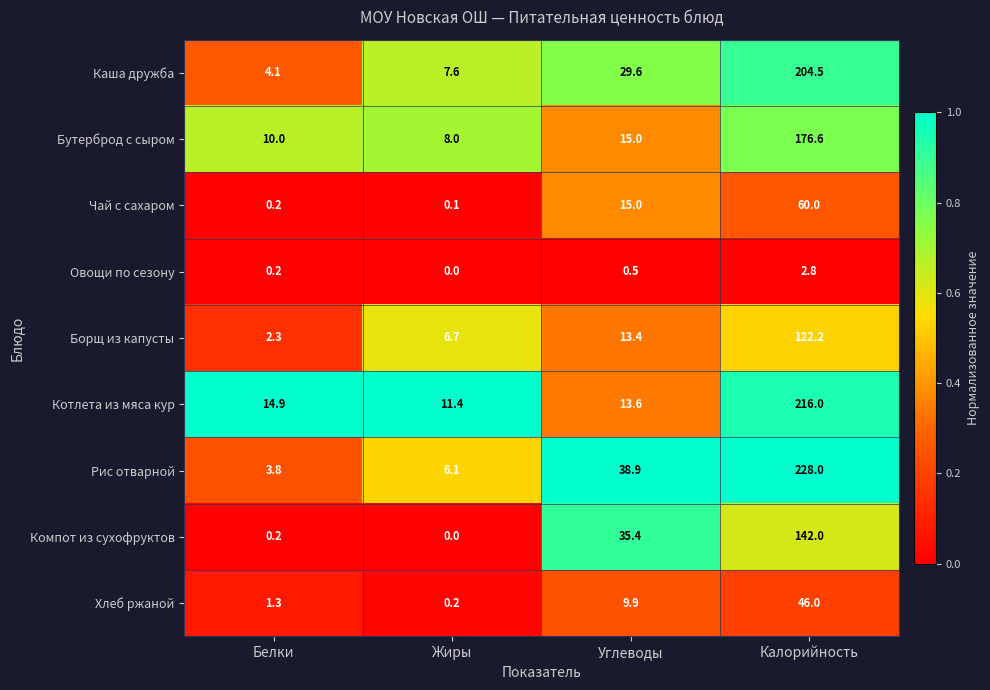

List the series in order of their peak value, lowest first.

Овощи по сезону, Хлеб ржаной, Чай с сахаром, Борщ из капусты, Компот из сухофруктов, Бутерброд с сыром, Каша дружба, Котлета из мяса кур, Рис отварной